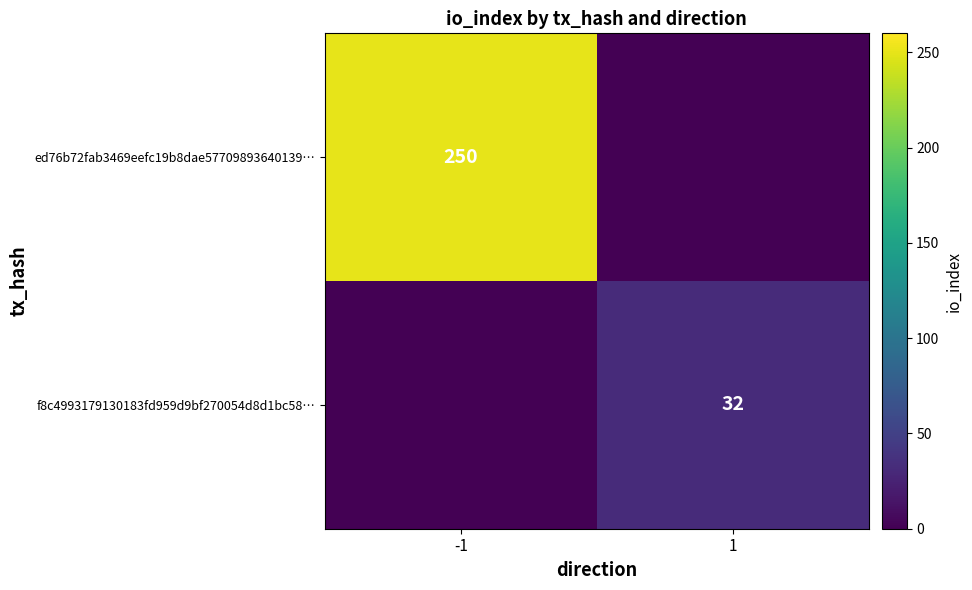

What is the total value across all series at 1?

32